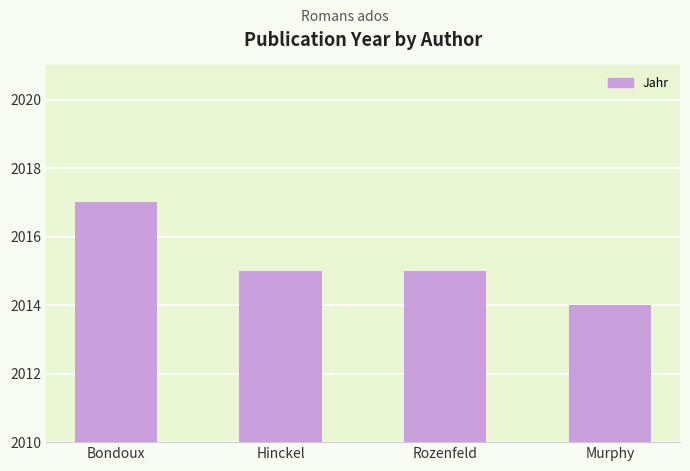

At which category does the chart reach its peak across all series?

Bondoux